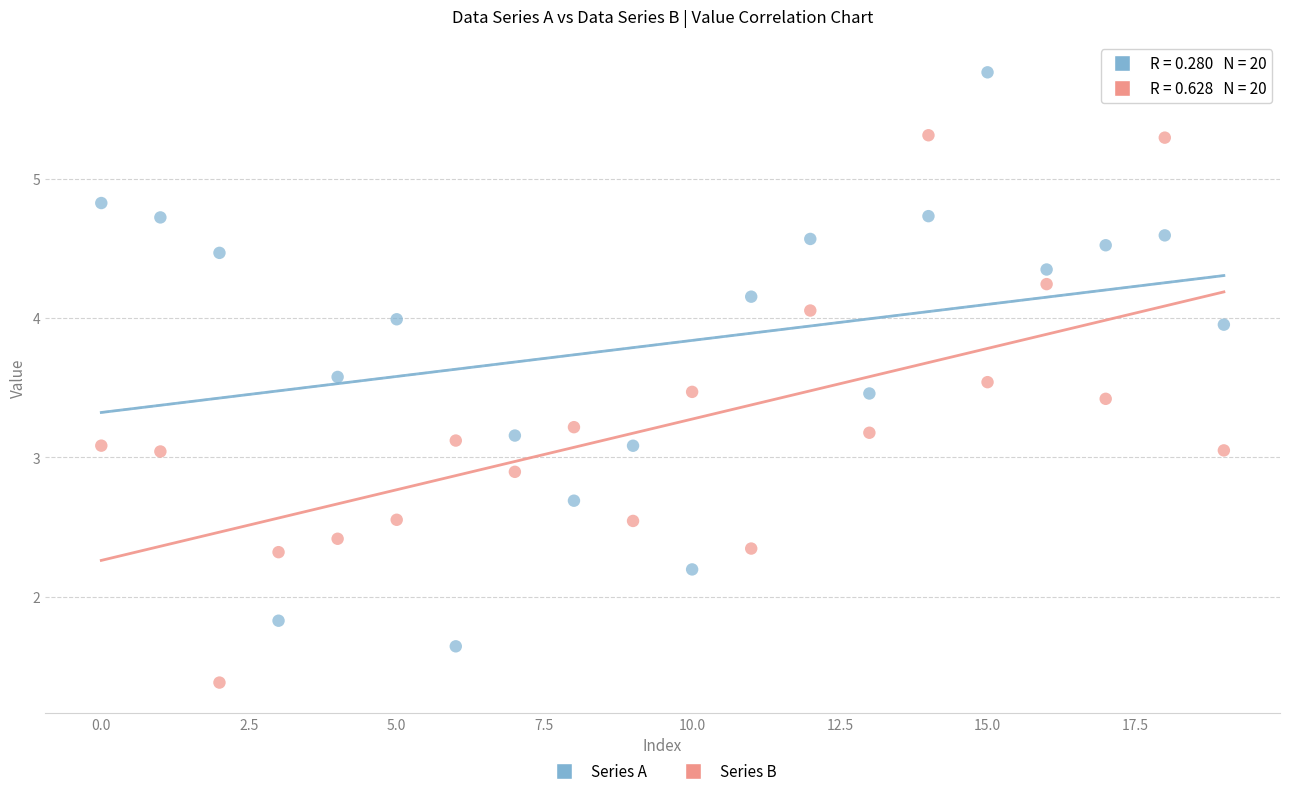

Which series contains the lowest Y value?

Series B